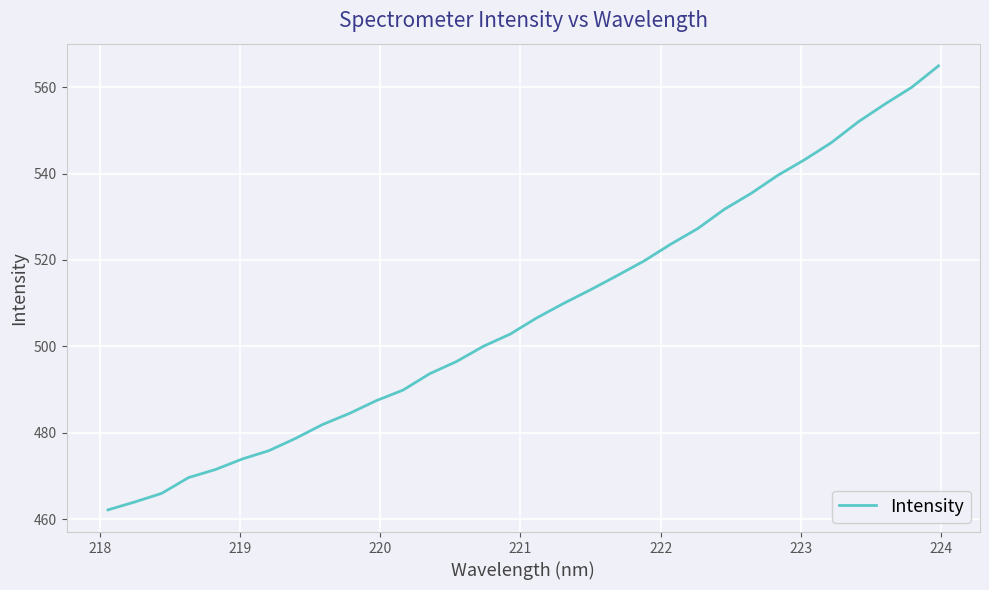

What is the greatest value displayed?

564.9